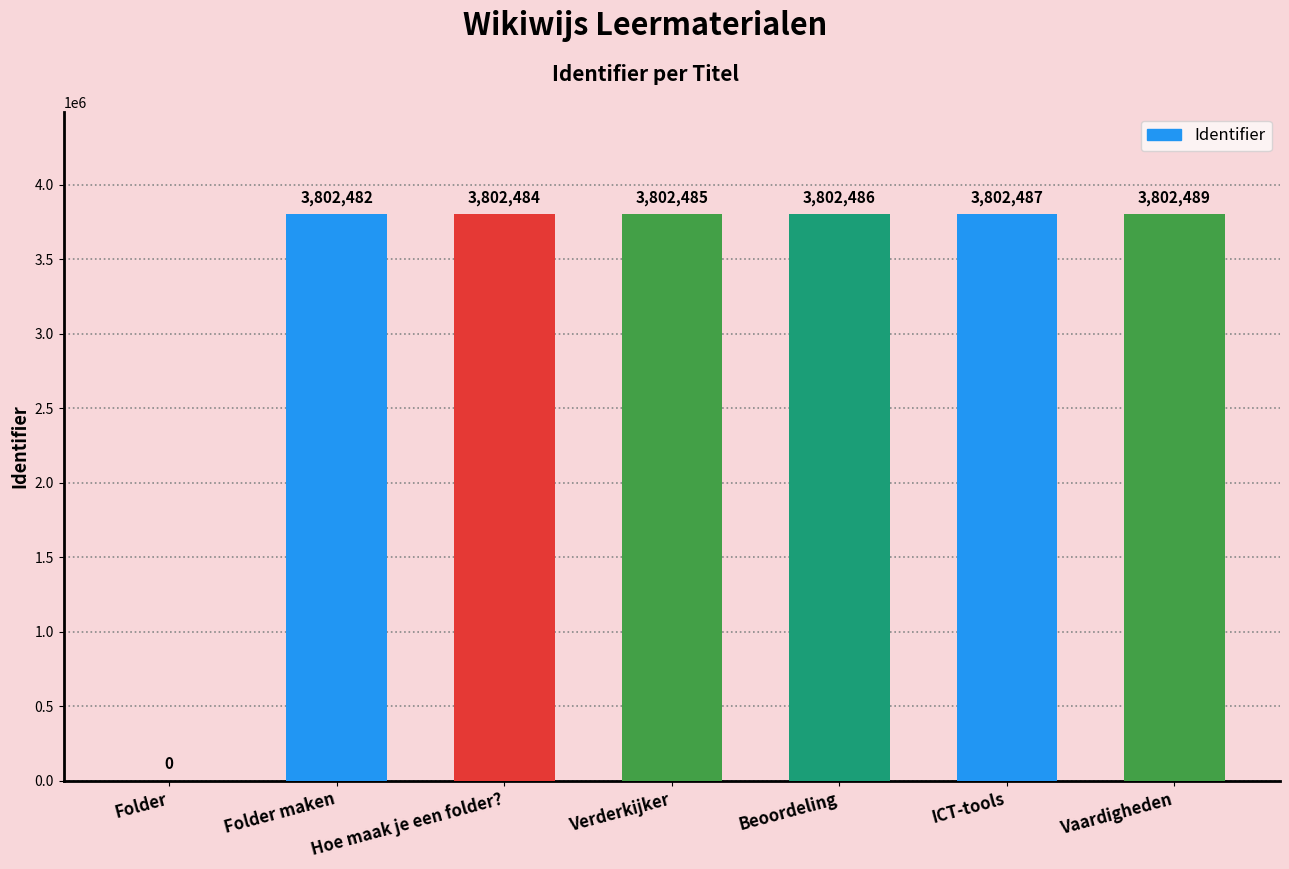

What is the change in value from Folder maken to ICT-tools?

+5